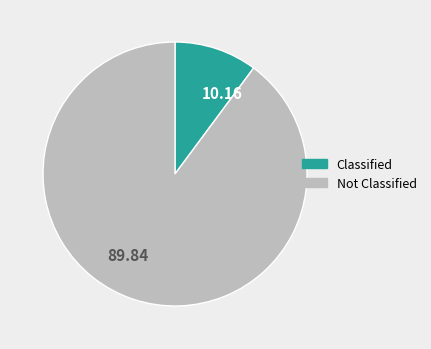

Is there any slice that represents more than half of the pie?

Yes